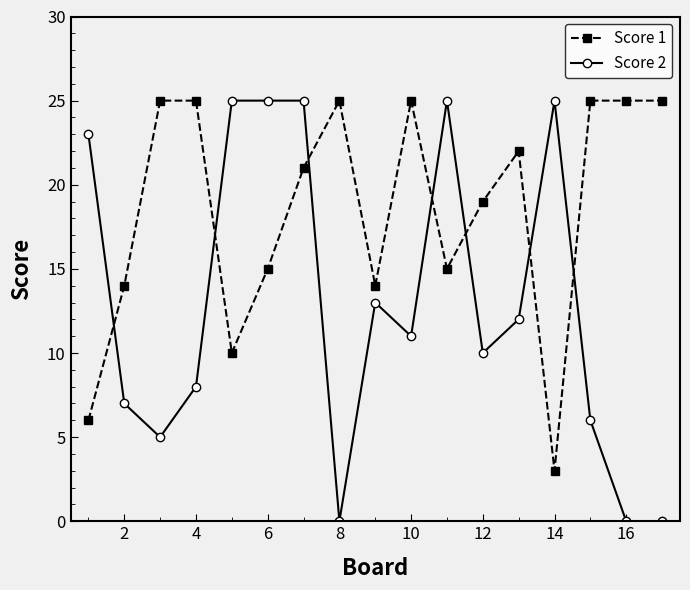

True or false: Score 2 has more than 2 interior local peaks.

True